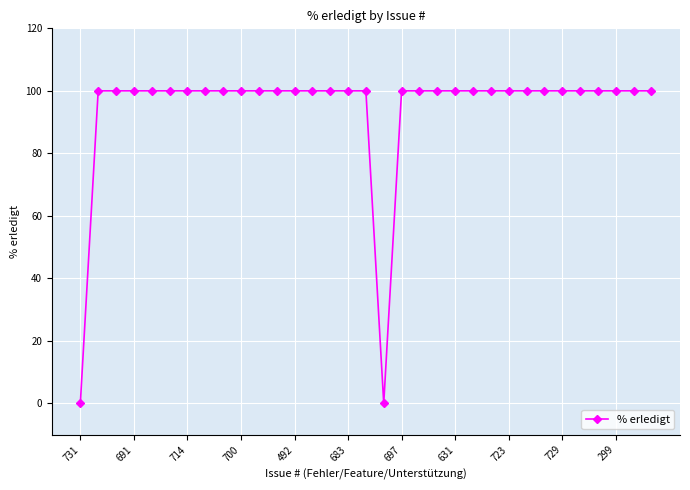

What is the greatest value displayed?

100